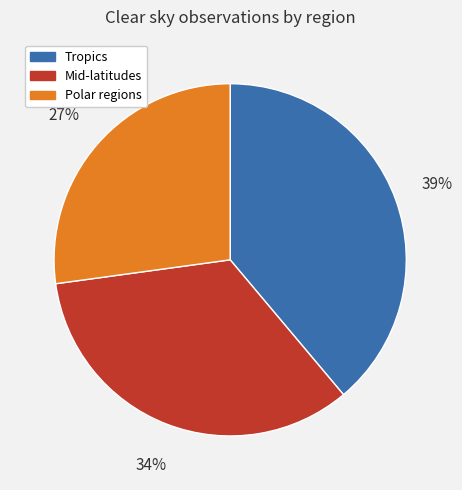

To the nearest percent, what is the difference between the largest and smallest slice percentages?

12%